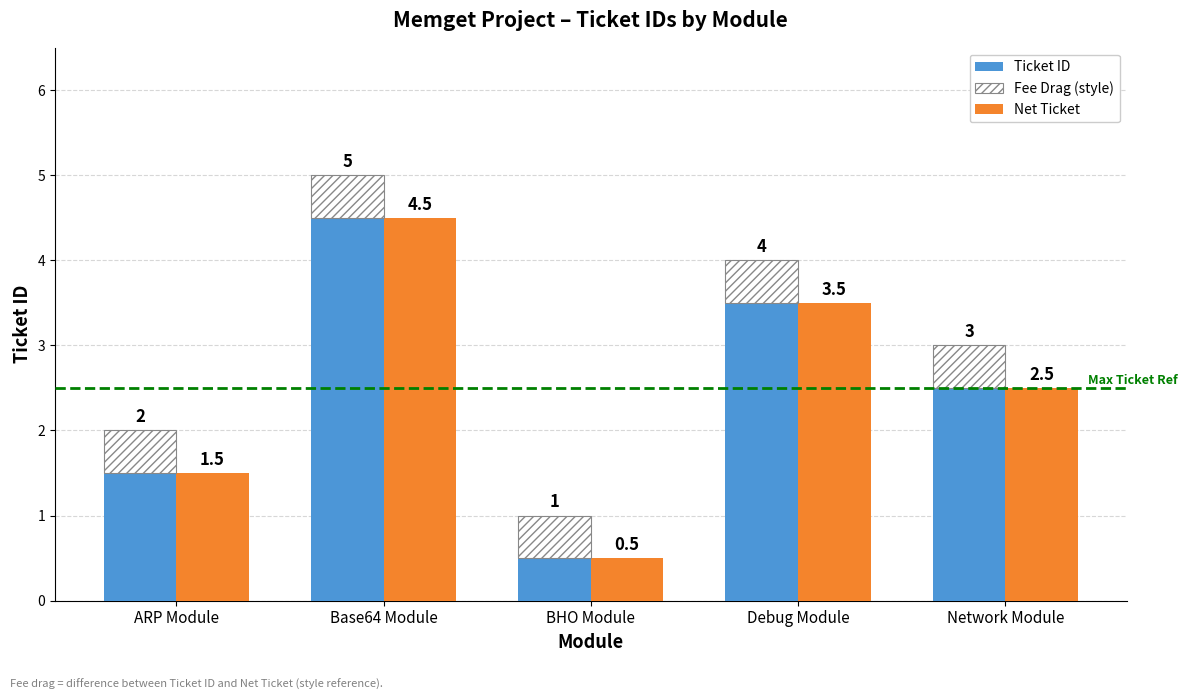

What is the total value across all series at Base64 Module?

10.0